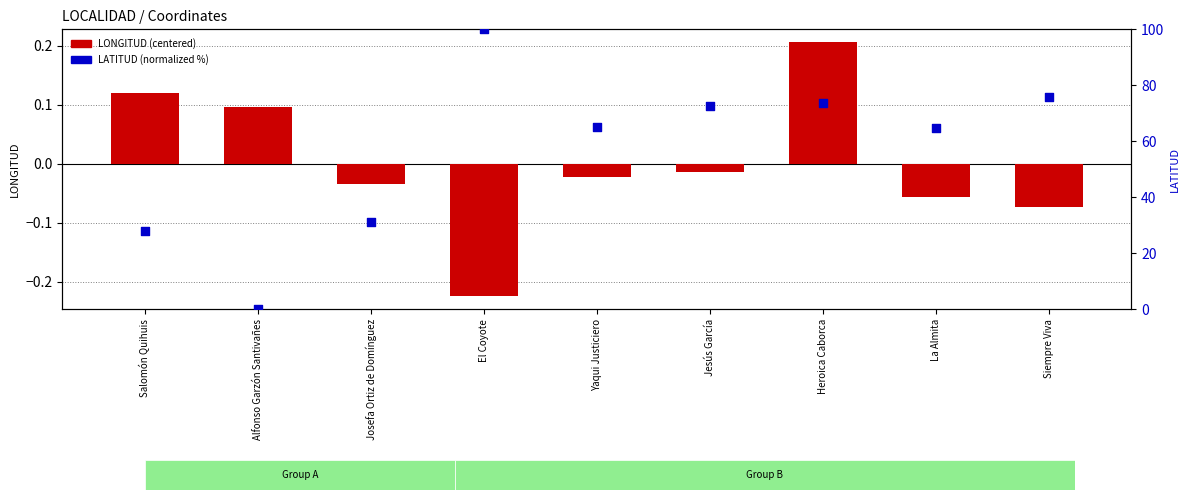

Is the value of LONGITUD (centered) at Siempre Viva greater than the value of LATITUD (normalized 0-100) at Heroica Caborca?

No